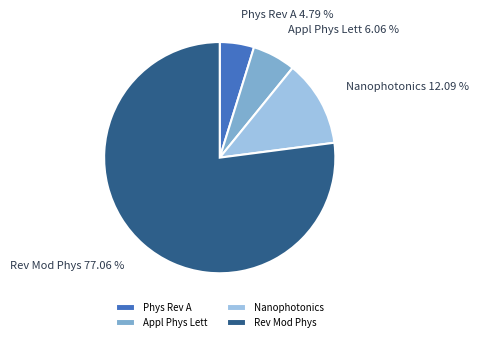

What is the ratio of the value at Appl Phys Lett to the value at Phys Rev A?

1.3